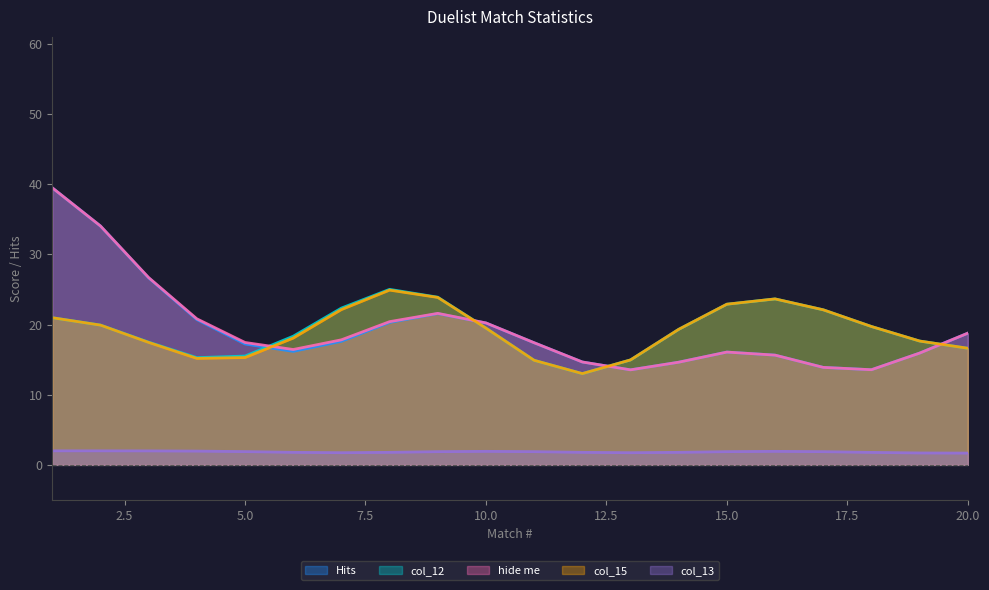

Which category has the lowest value across all series?

7